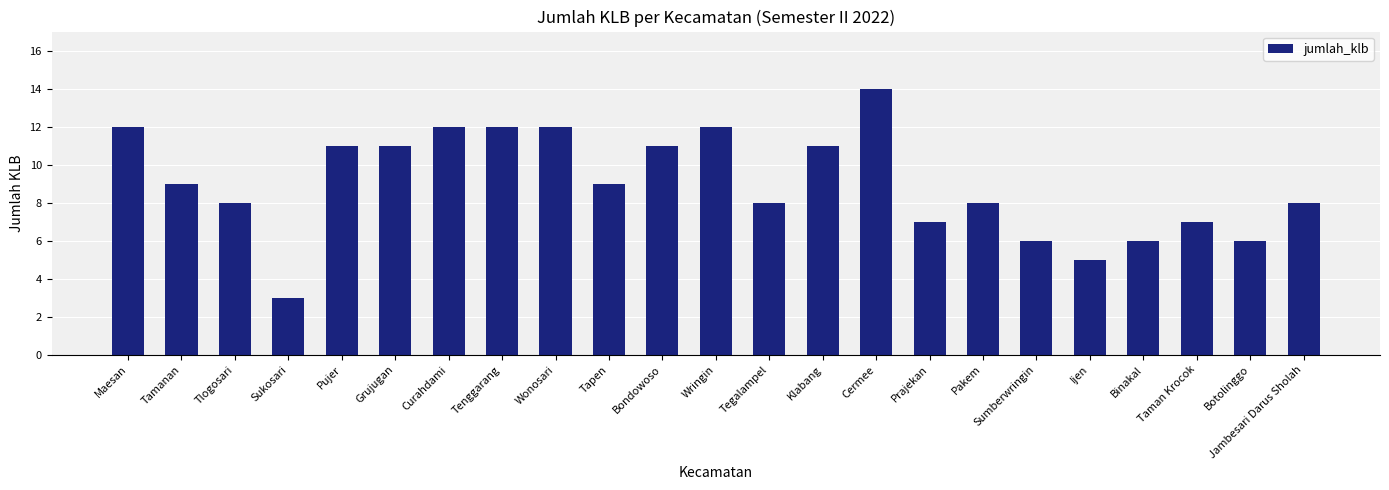

Which category has the lowest value across all series?

Sukosari